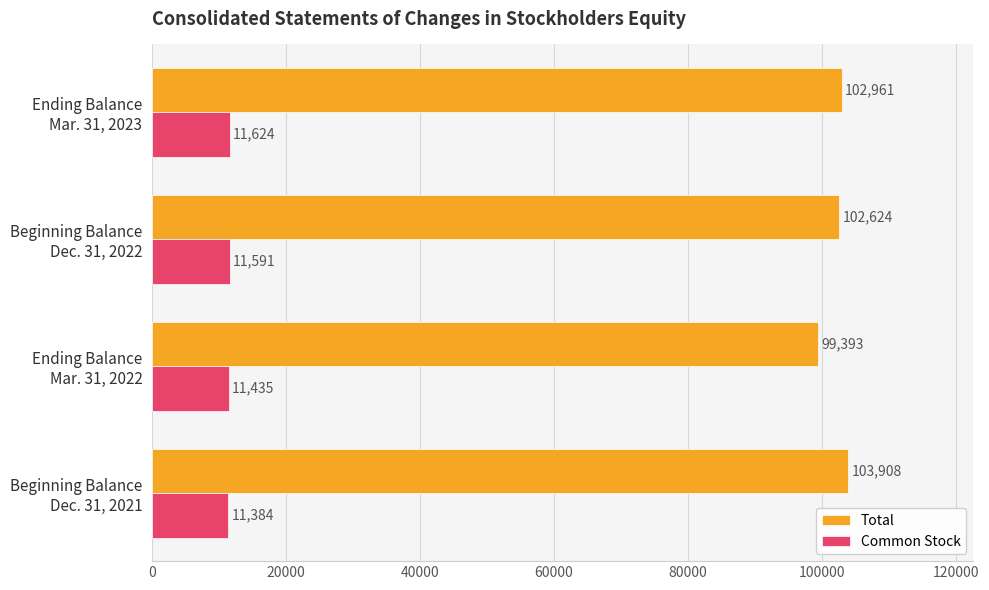

What is the sum of all Common Stock values?

46034